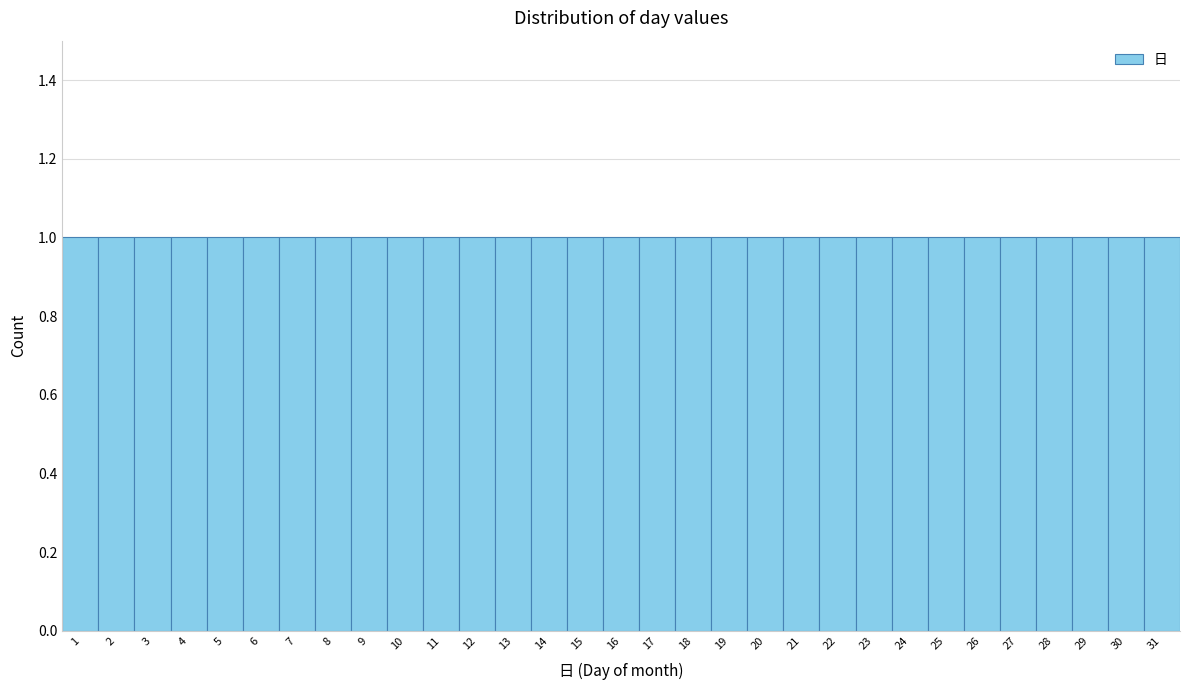

How tall is the bar that spans 4.5 to 5.5 on the x-axis? The values are not printed on the chart, so give them approximately, as read against the axis.

1